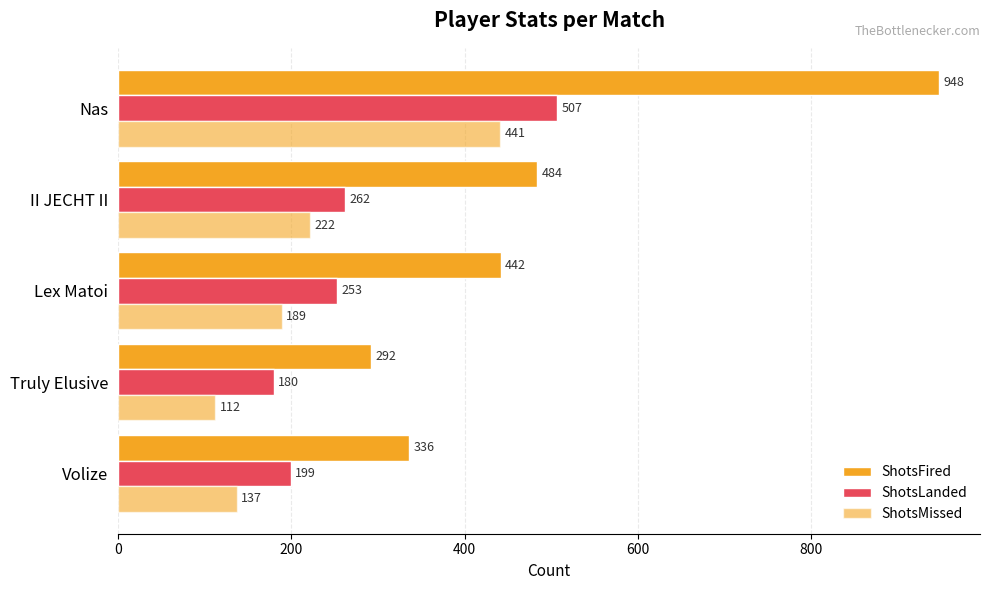

Reading left to right, list all the values displayed in this chart.

ShotsFired: 336	292	442	484	948
ShotsLanded: 199	180	253	262	507
ShotsMissed: 137	112	189	222	441